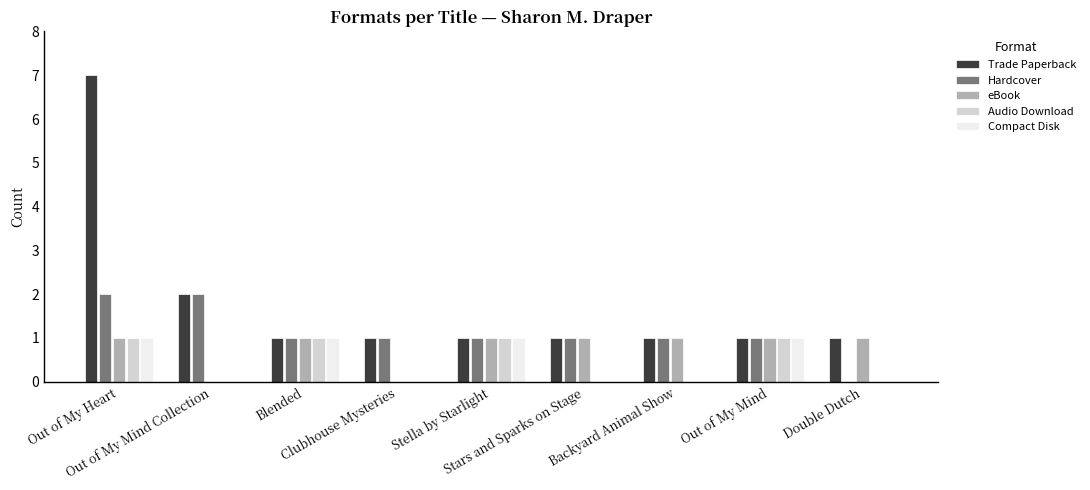

Which series has the largest total across all categories?

Trade Paperback